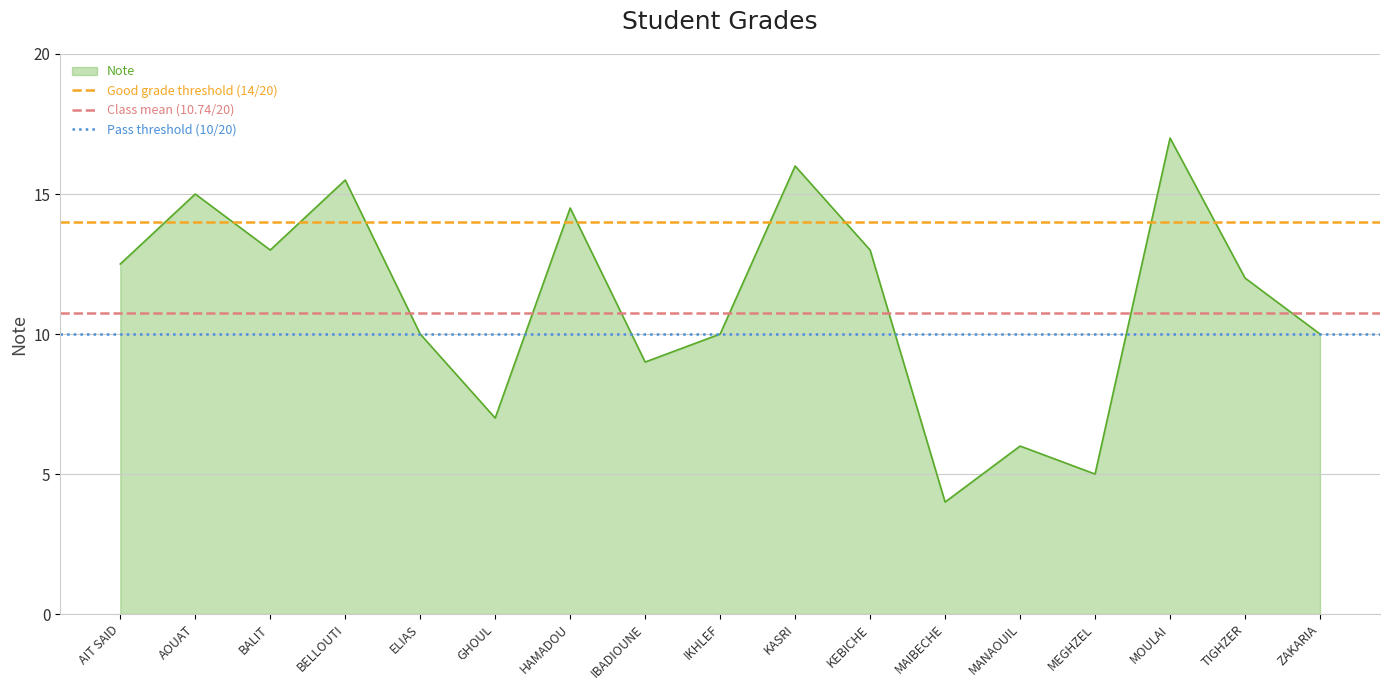

What is the maximum value for Note?

17.0